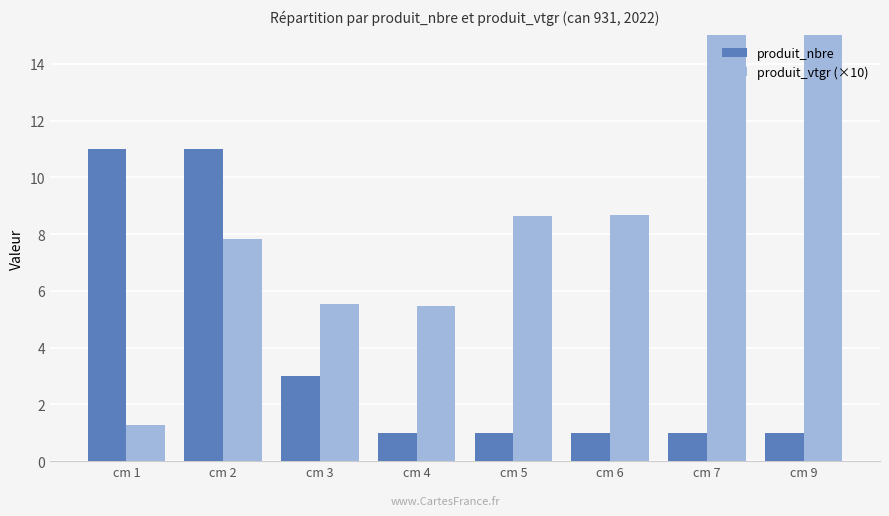

How many produit_nbre values are between 1 and 11?

8